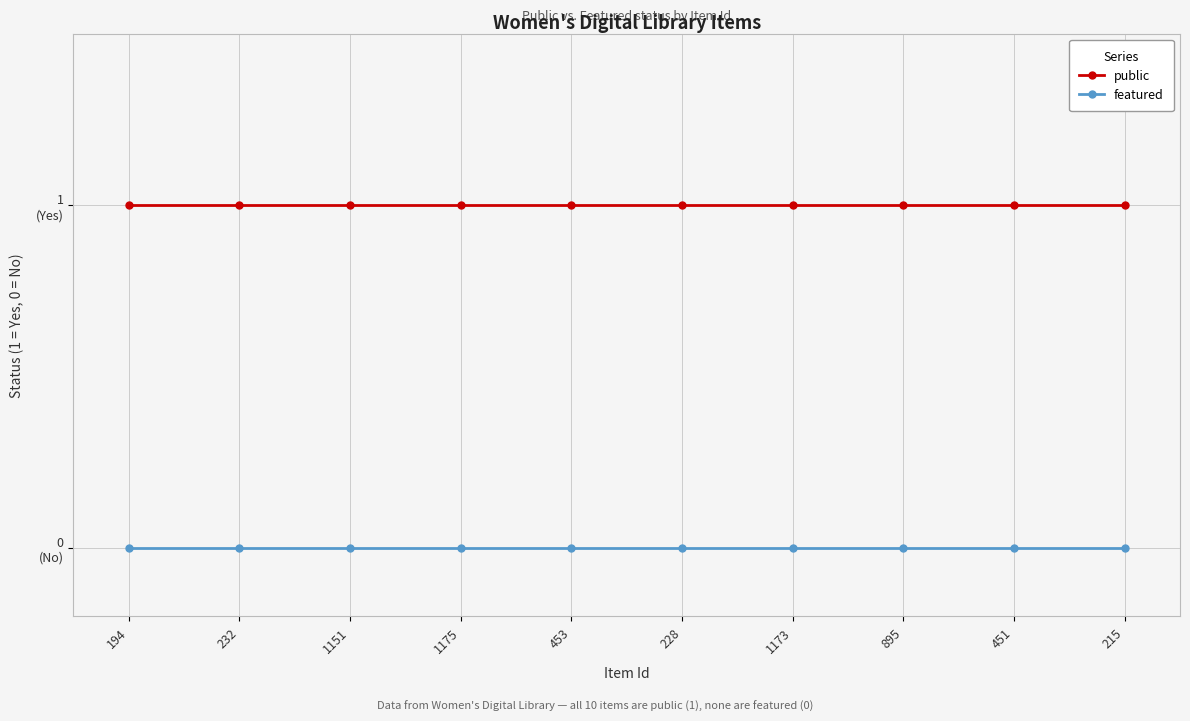

What are all the series names shown in the legend?

public, featured